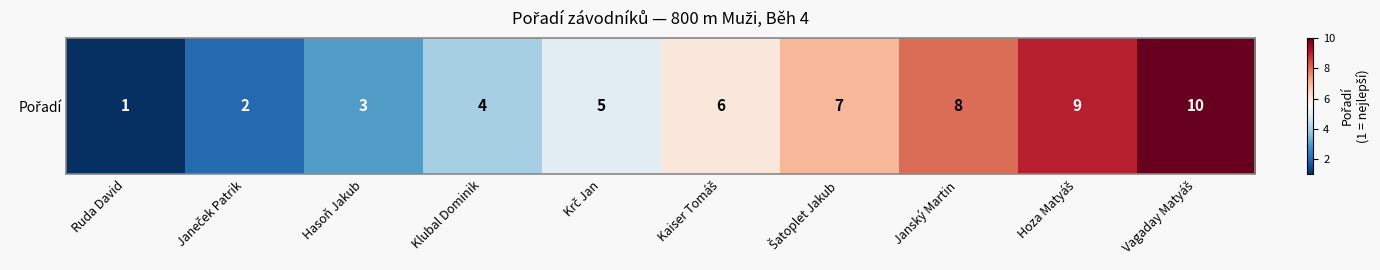

What is the minimum value shown in the chart?

1